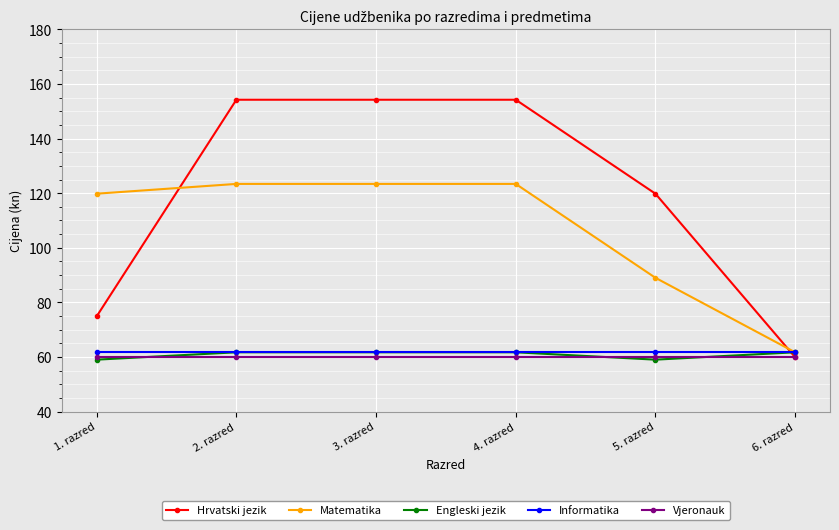

What is the minimum value for Vjeronauk?

59.9